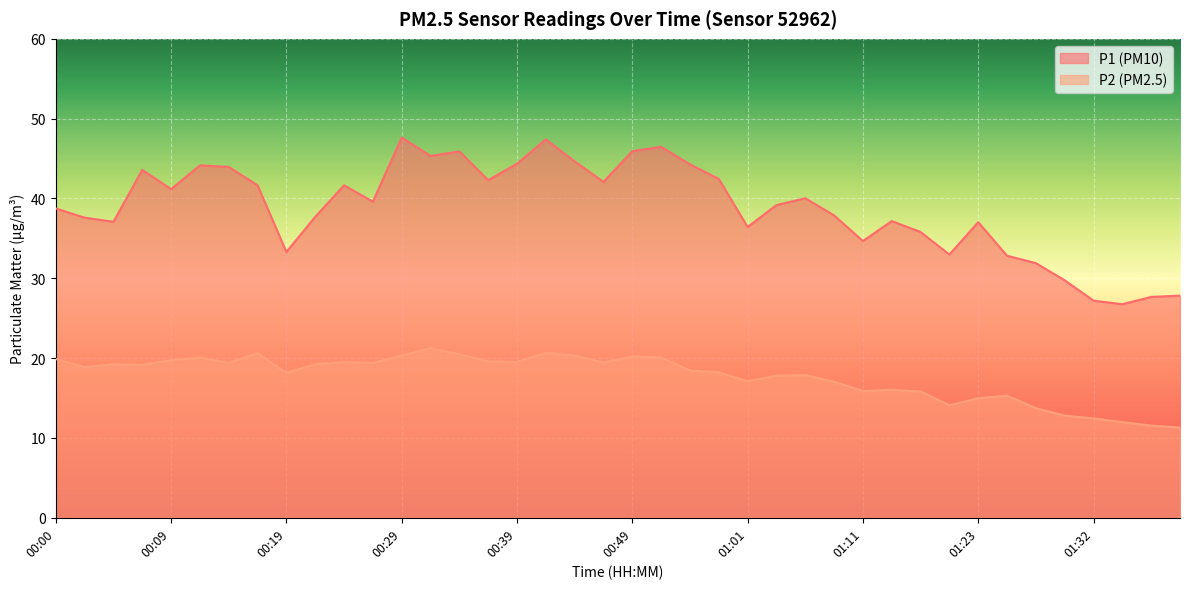

What is the approximate value of P1 at 00:22?

37.7